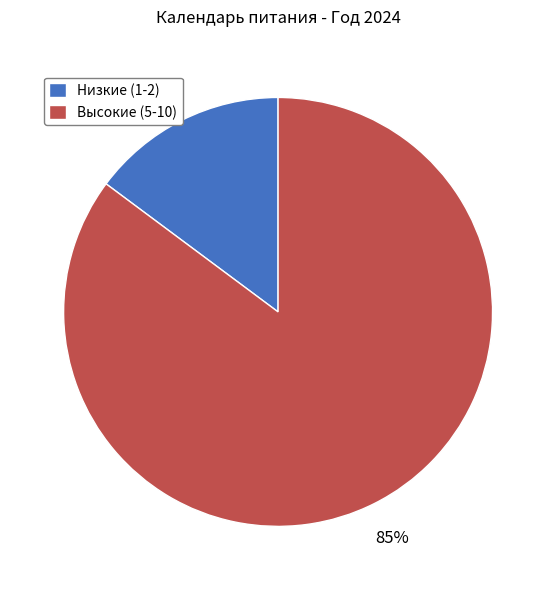

Do Низкие (1-2) and Высокие (5-10) together represent more than half of the pie?

Yes